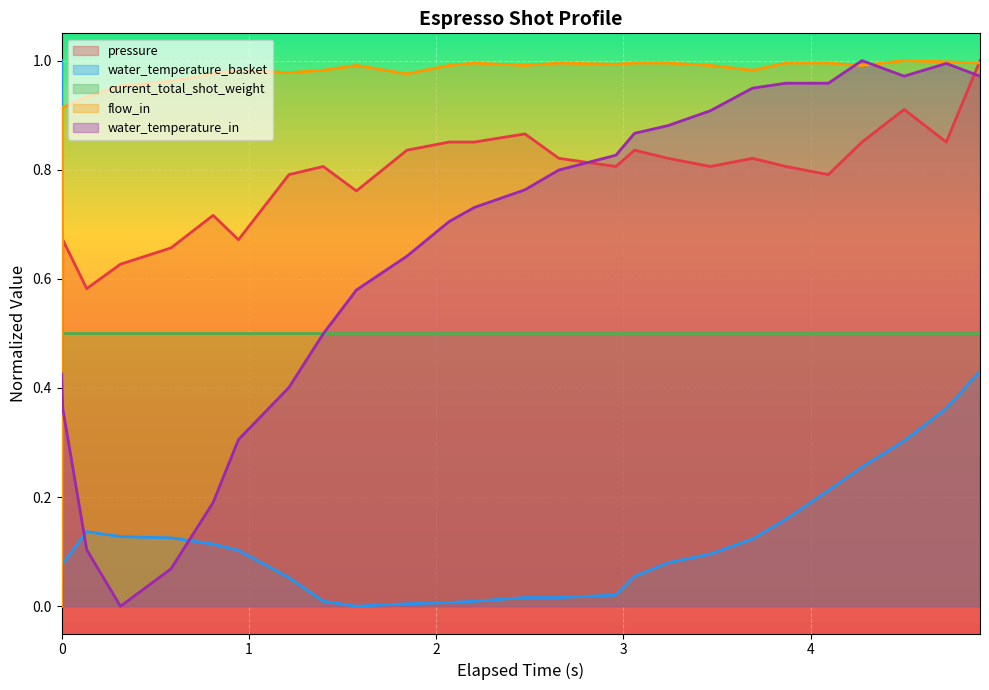

Which category has the highest value in the water_temperature_in series?

4.274